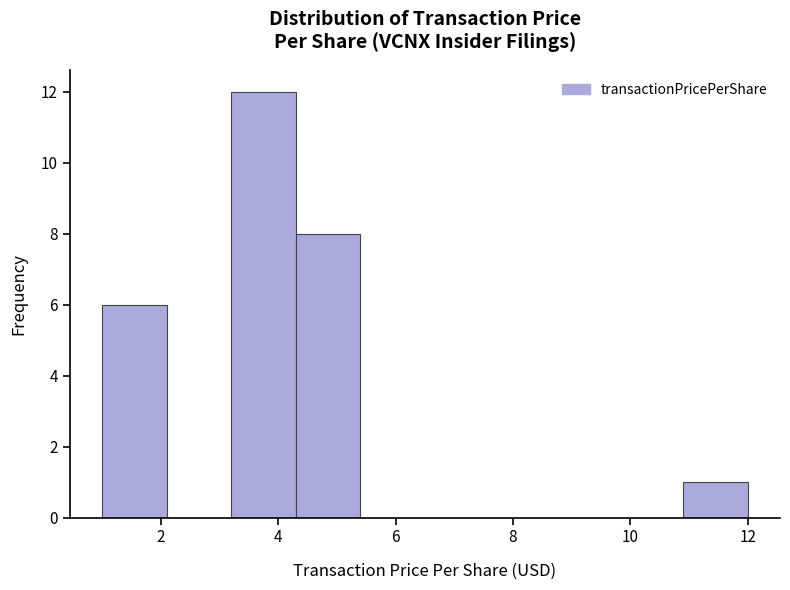

How tall is the bar that spans 3.2 to 4.2 on the x-axis? Neither the bar edges nor the heights are printed on the chart, so give them approximately, as read against the axes.

12